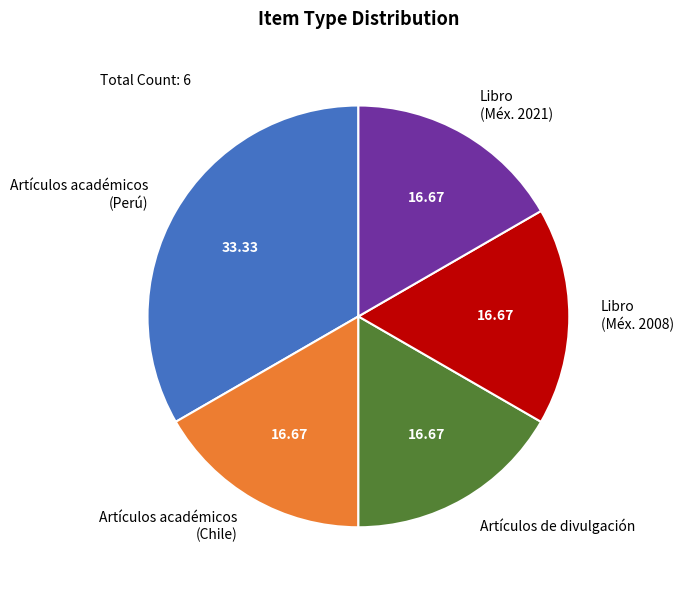

Which slice is the largest?

Artículos académicos (Perú)